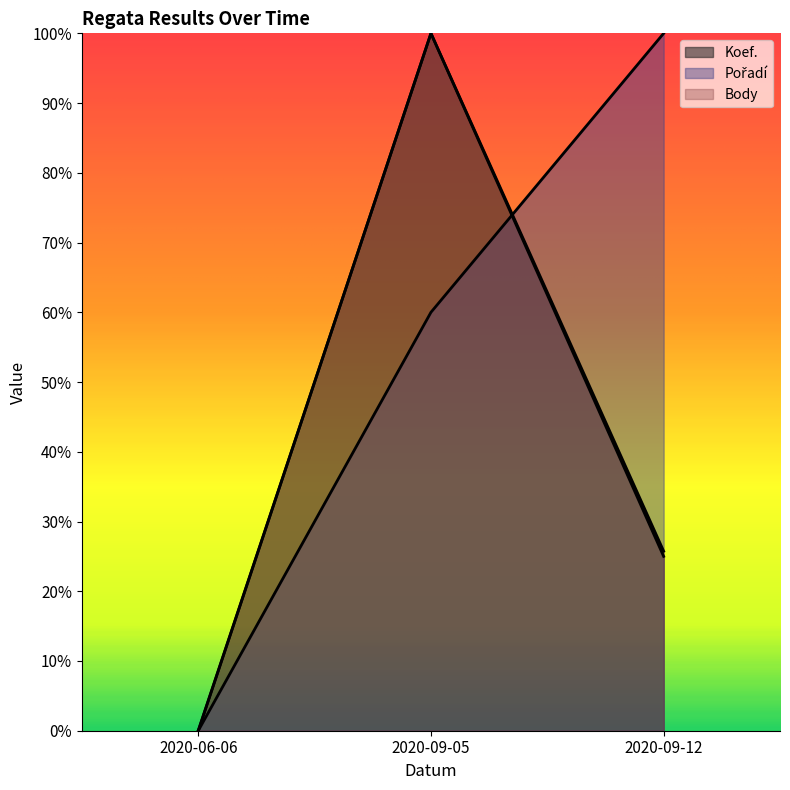

Reading left to right, what are all the values shown in this chart?

Koef.: 2020-06-06=0.0	2020-09-05=1.0	2020-09-12=0.2
Pořadí: 2020-06-06=0.0	2020-09-05=0.6	2020-09-12=1.0
Body: 2020-06-06=0.0	2020-09-05=1.0	2020-09-12=0.3